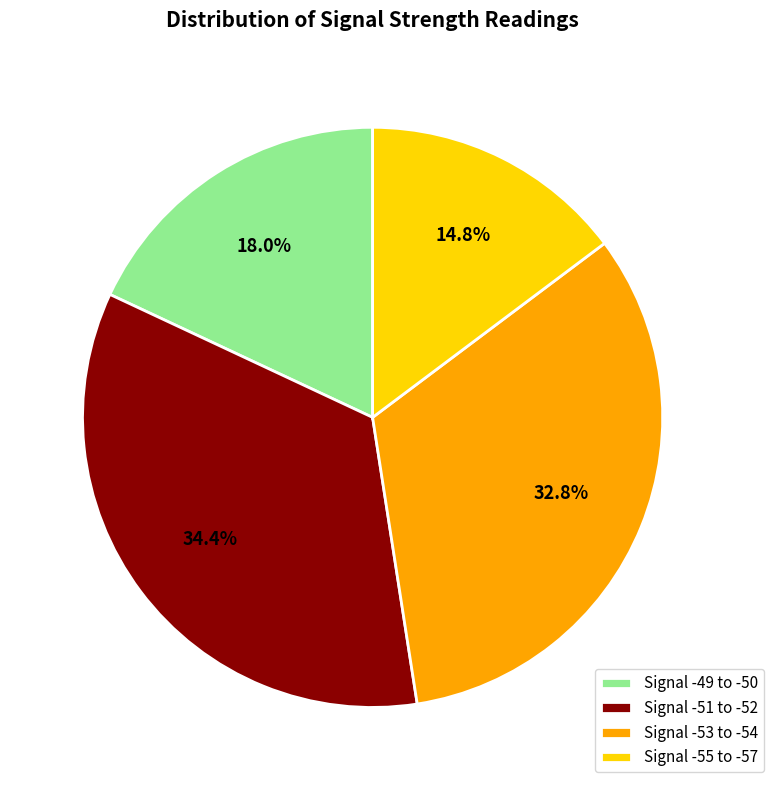

Which category has the smallest portion of the pie?

Signal -55 to -57